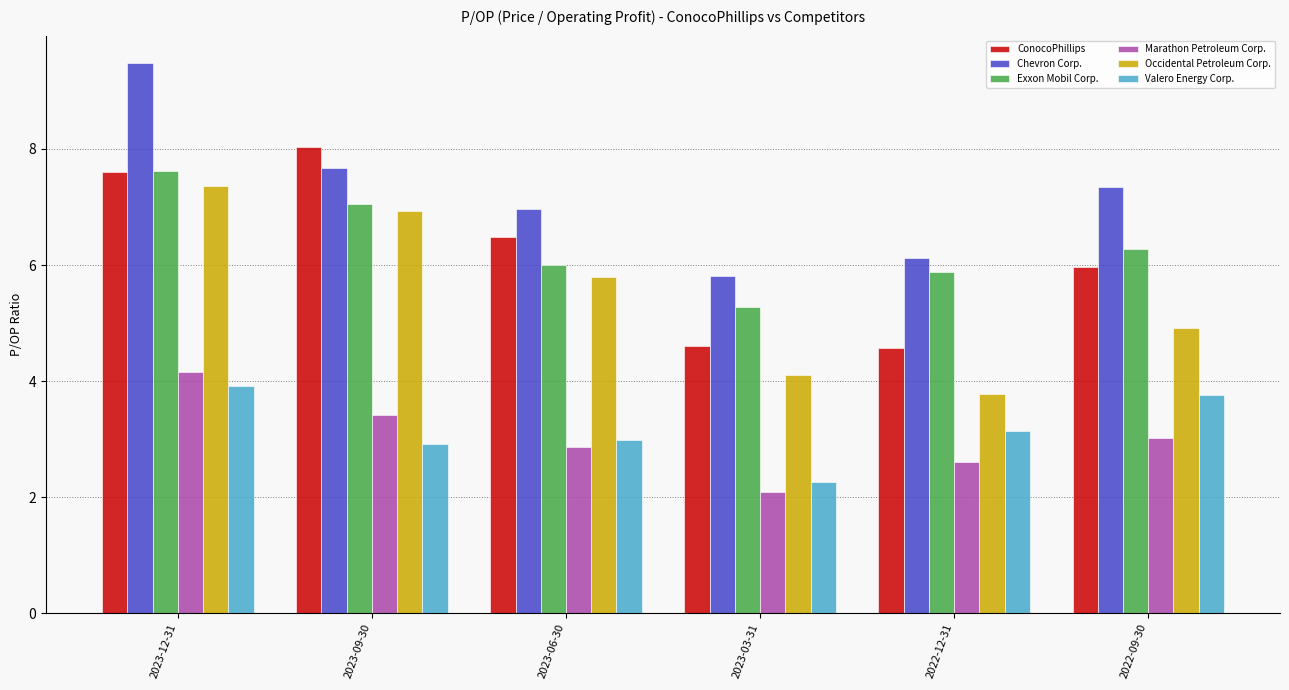

Count the number of categories in the chart.

6